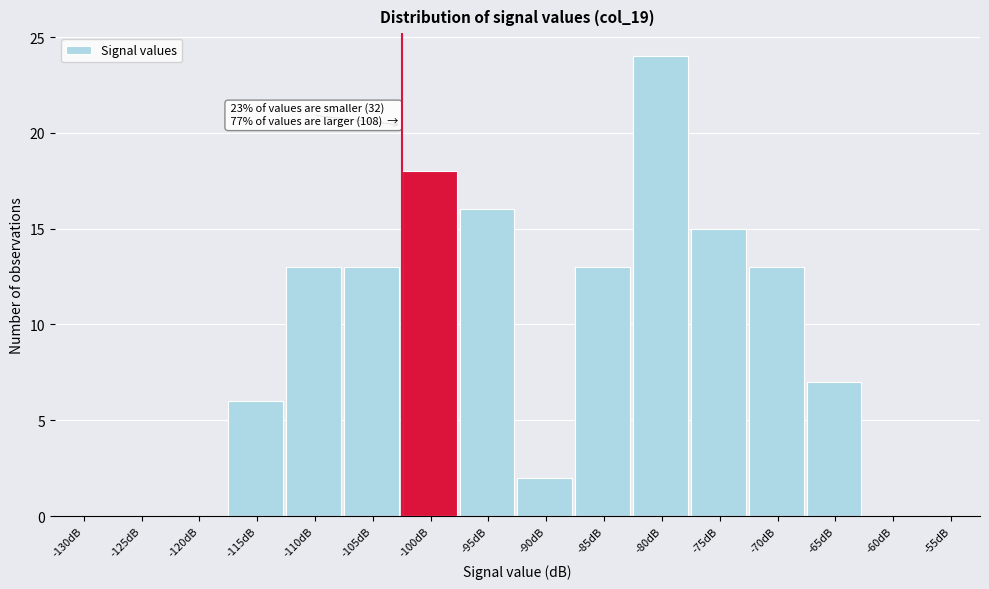

Reading left to right, what are all the values shown in this chart?

-130dB=0	-125dB=0	-120dB=0	-115dB=6	-110dB=13	-105dB=13	-100dB=18	-95dB=16	-90dB=2	-85dB=13	-80dB=24	-75dB=15	-70dB=13	-65dB=7	-60dB=0	-55dB=0